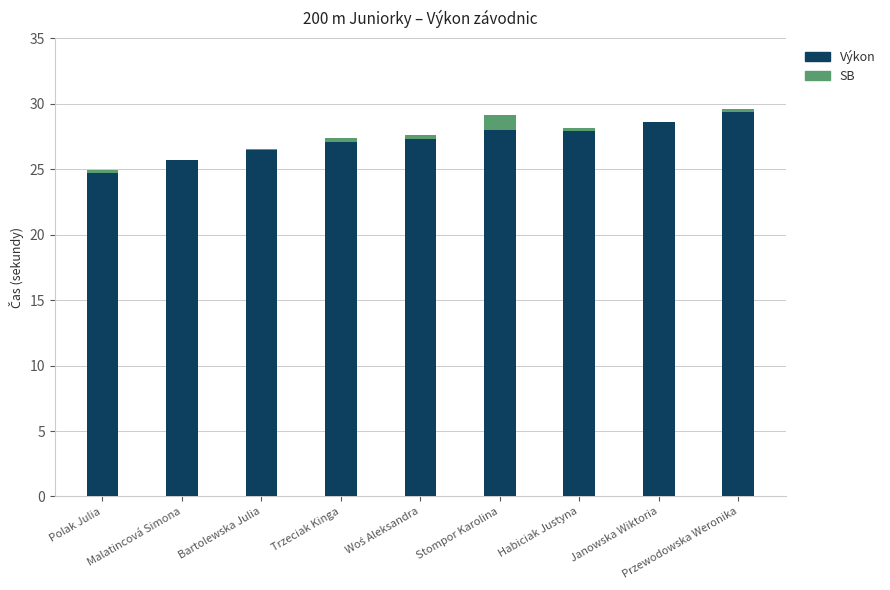

Which series has the largest total across all categories?

Výkon